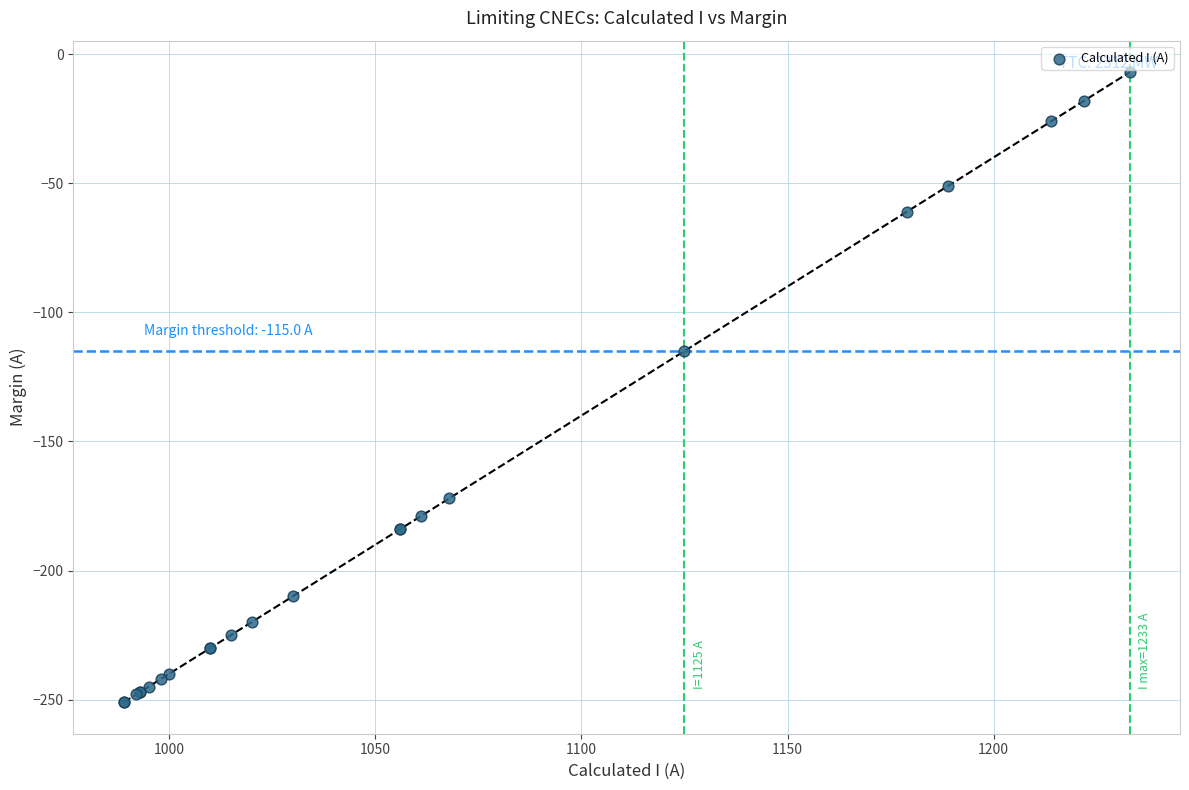

What Y value in the scatter plot is closest to -129?

-115